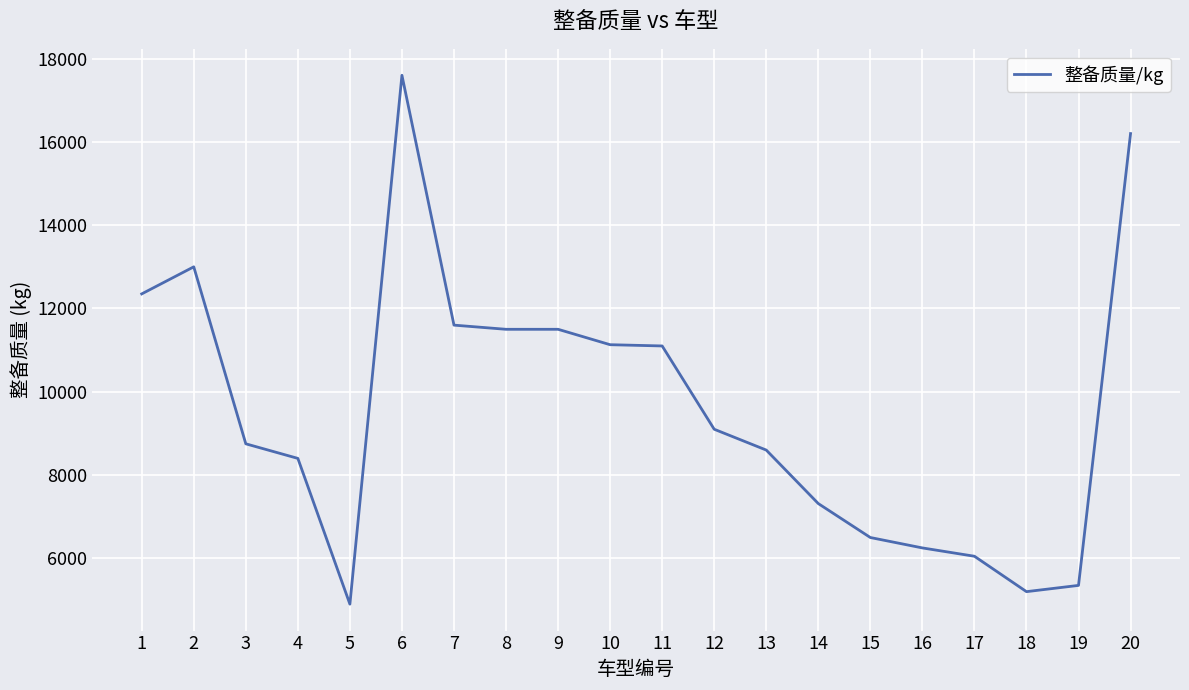

What is the difference between the values at 9 and 7?

100